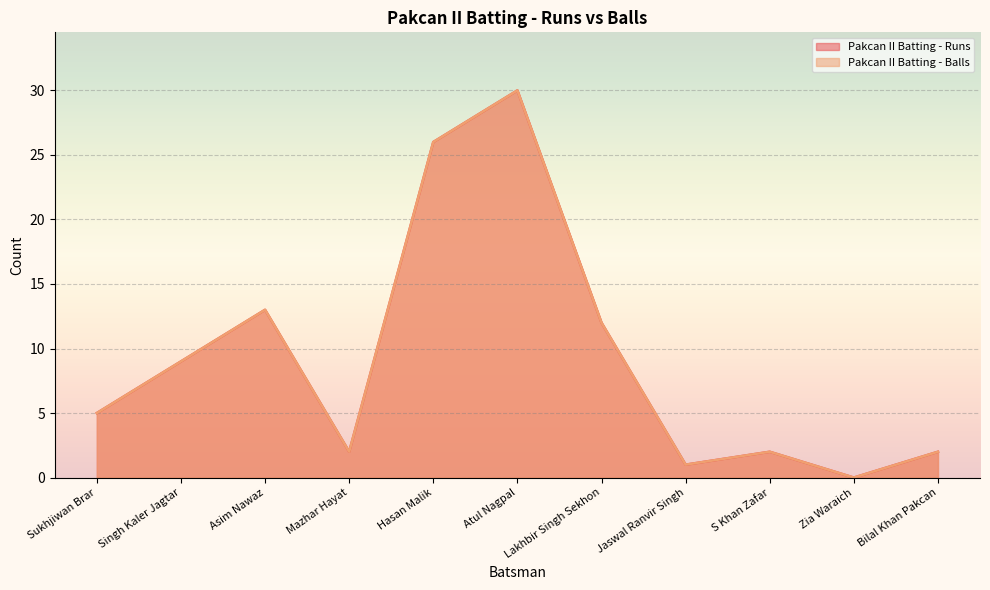

True or false: Pakcan II Batting - Runs and Pakcan II Batting - Balls cross at least once.

False